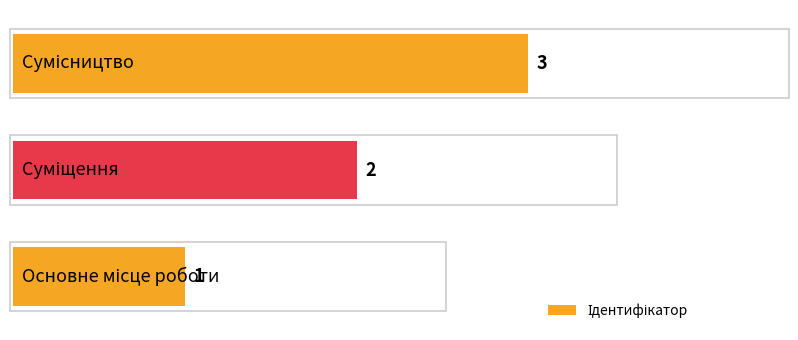

Count the values in the range 1 to 3.

3